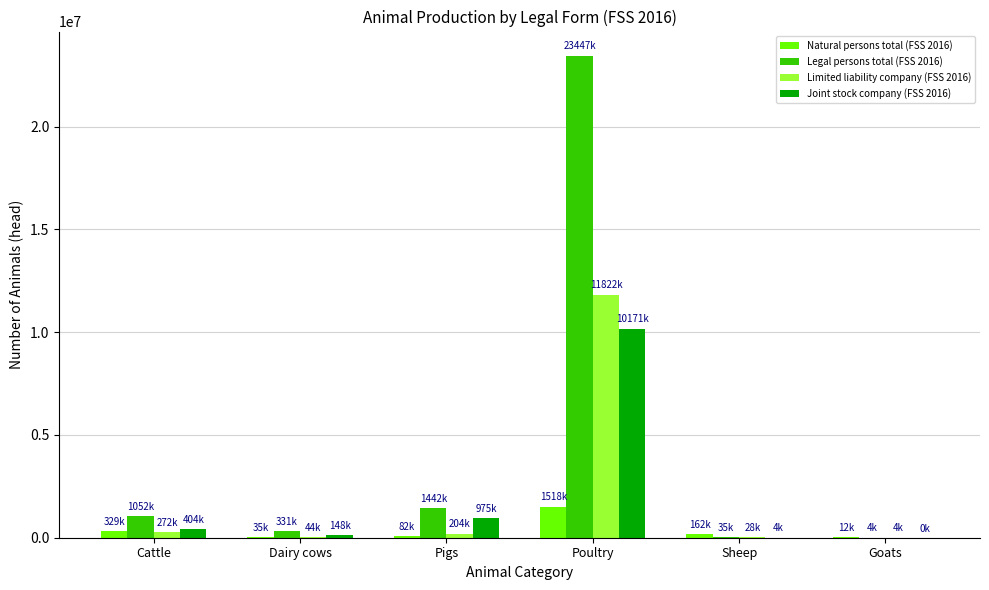

How many categories are shown in the chart?

6